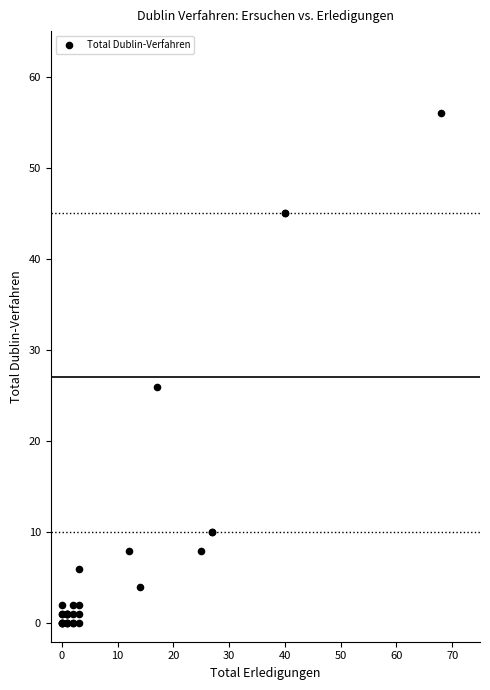

What Y value in the scatter plot is closest to 28?

26